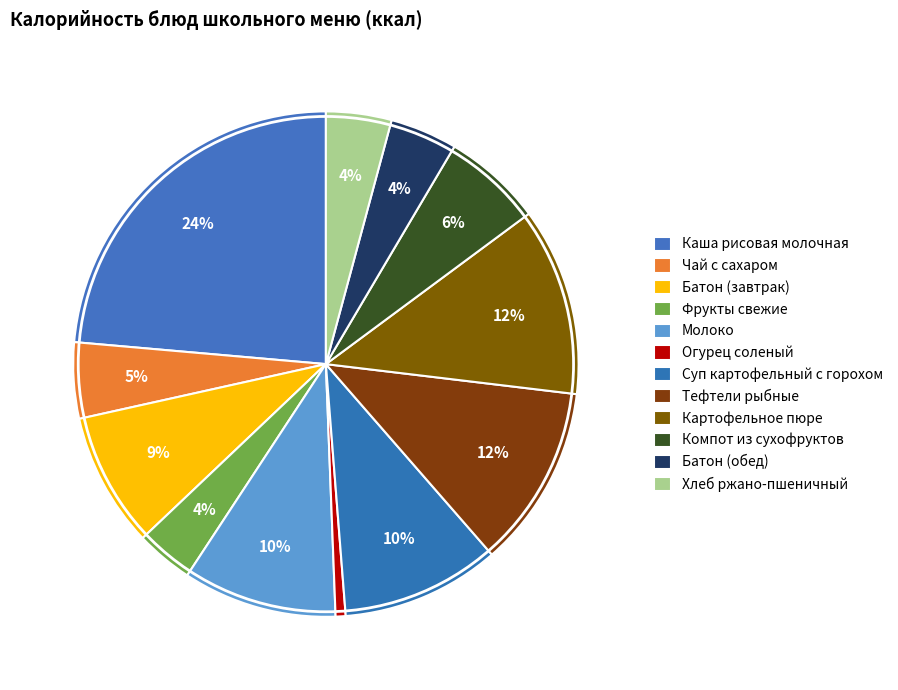

What is the total percentage of Фрукты свежие and Суп картофельный с горохом?

13.8%